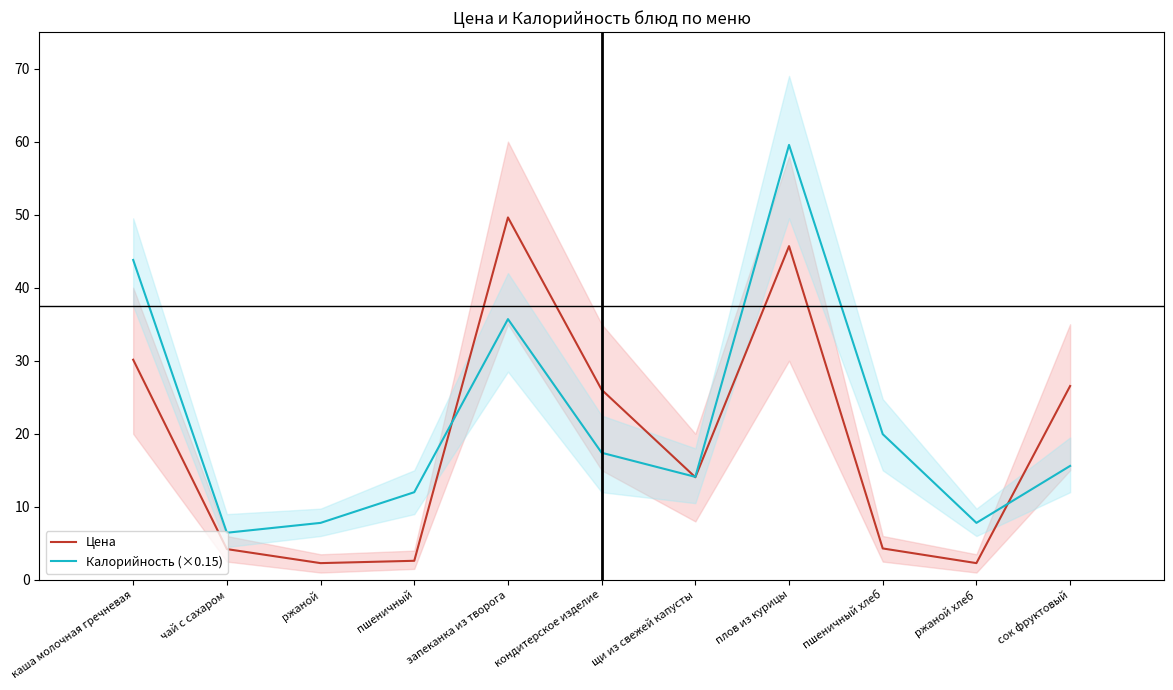

What value does the Цена series have at плов из курицы?

45.7